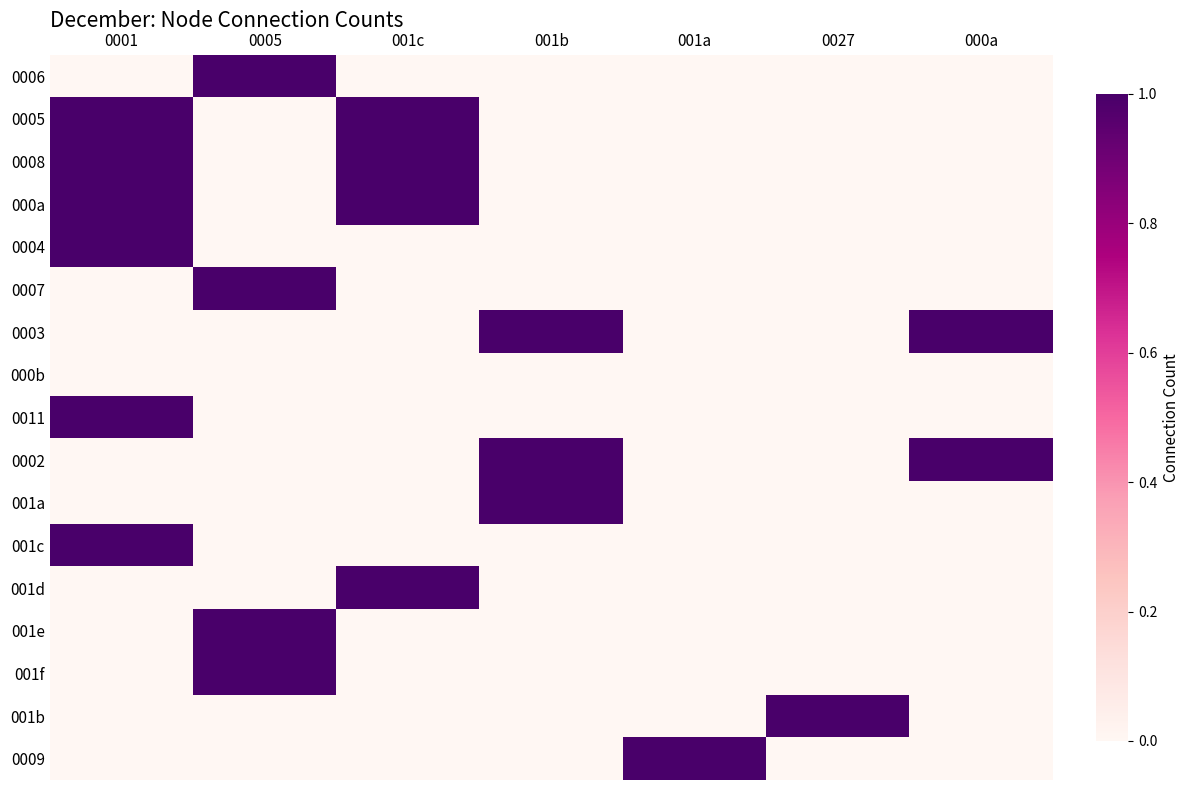

How many categories are shown in the chart?

7